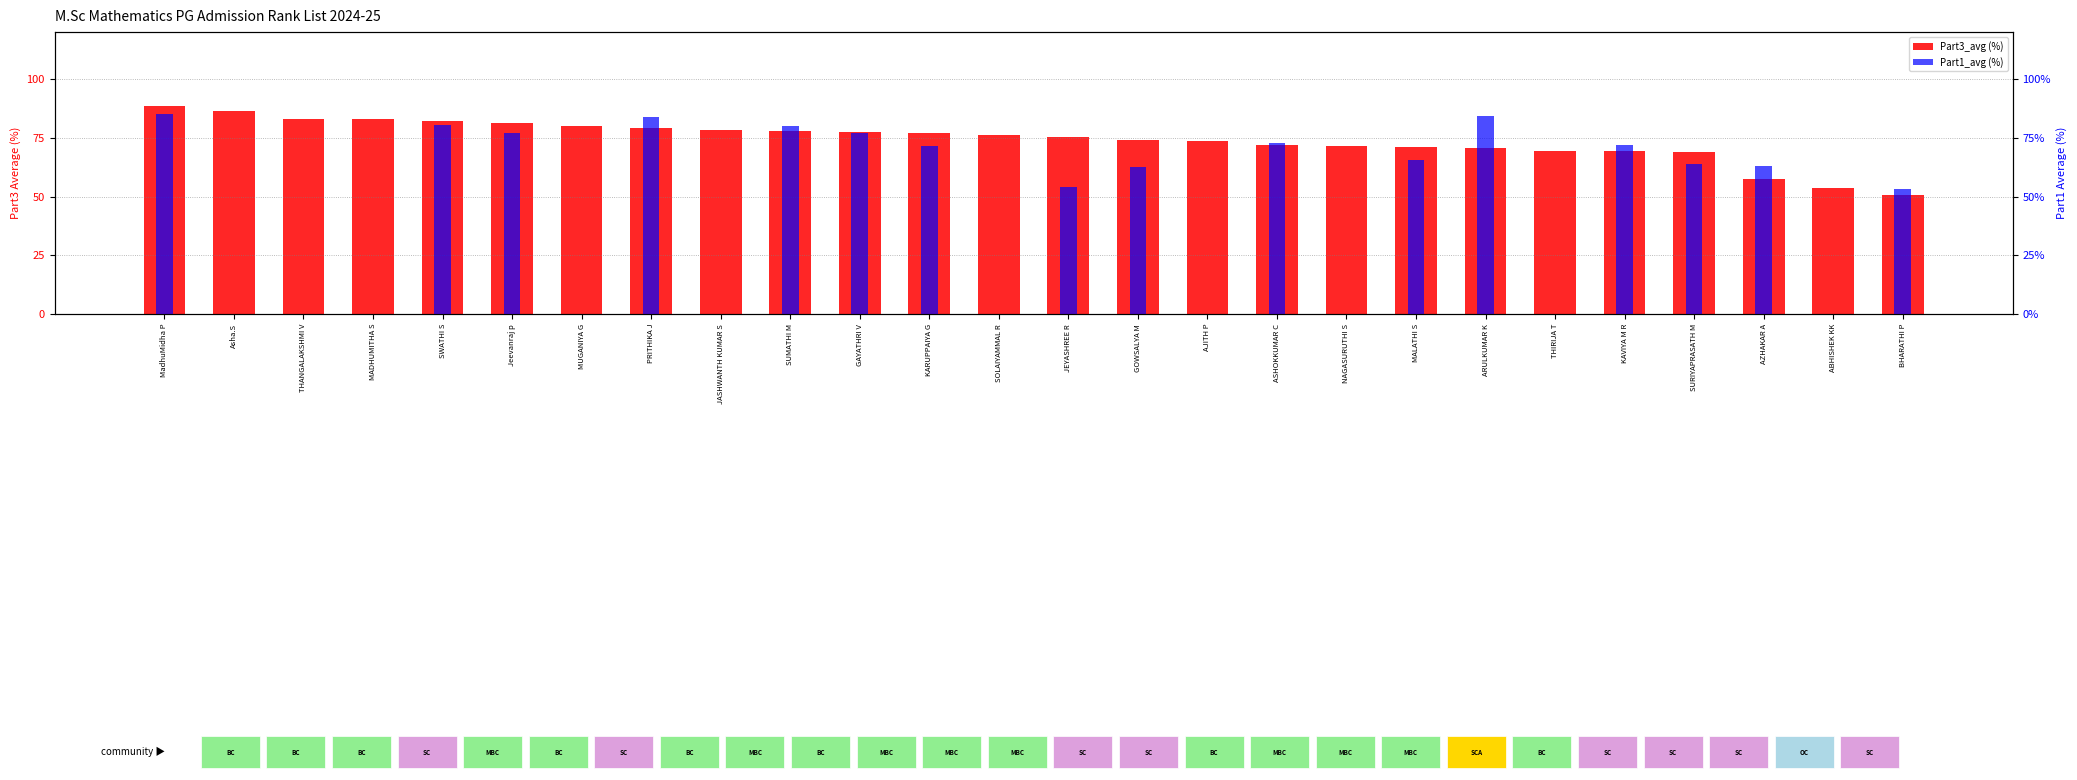

What is the sum of the Part1_avg values at SURIYAPRASATH M and THIRIJA T?

63.8